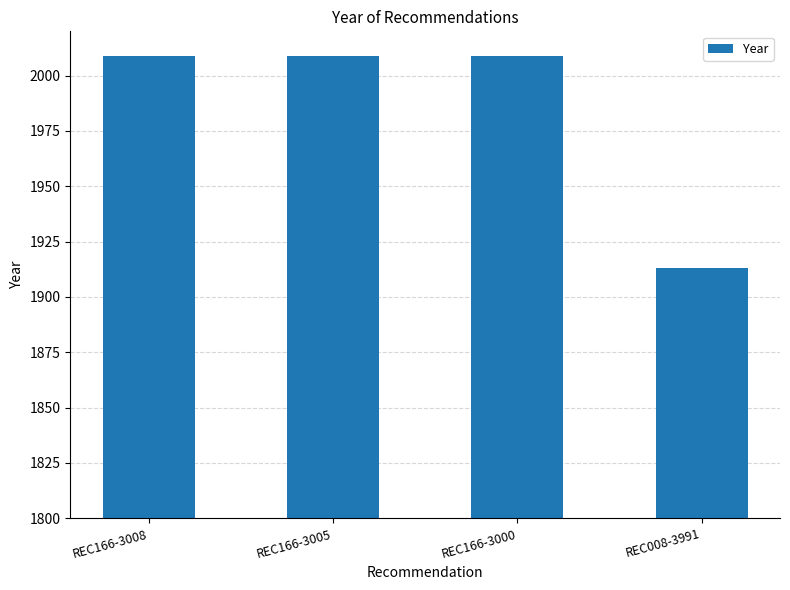

How many categories are shown in the chart?

4